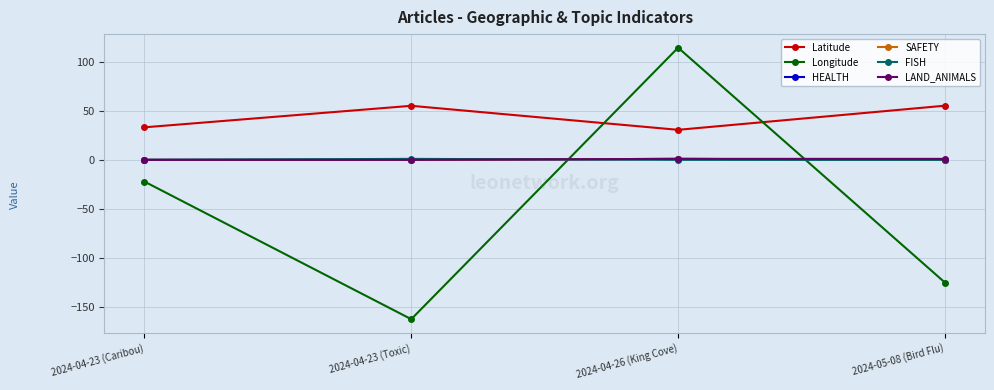

Does the chart have visible grid lines?

Yes